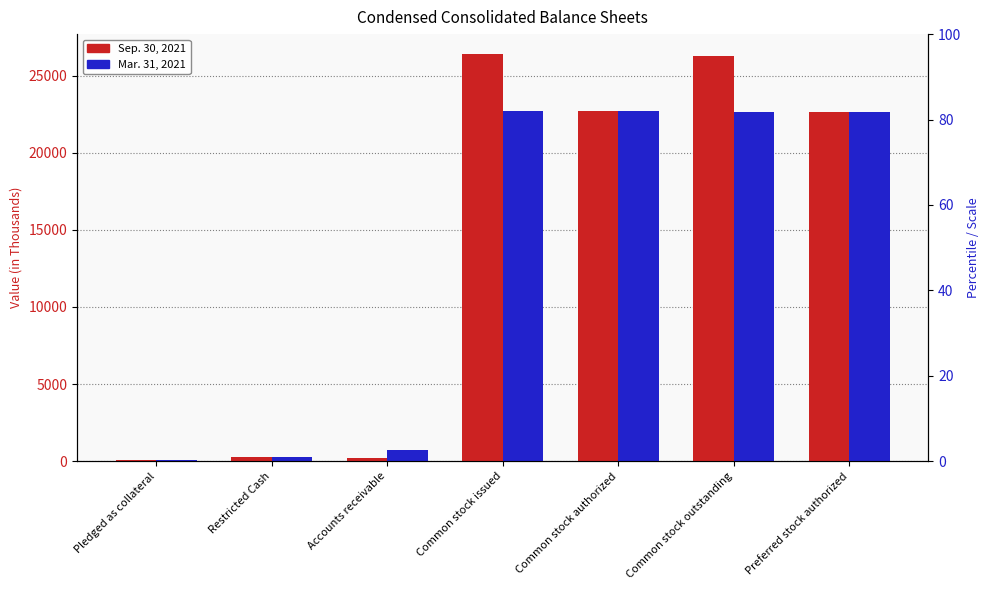

Are the bars grouped side by side (vs. stacked)?

Yes